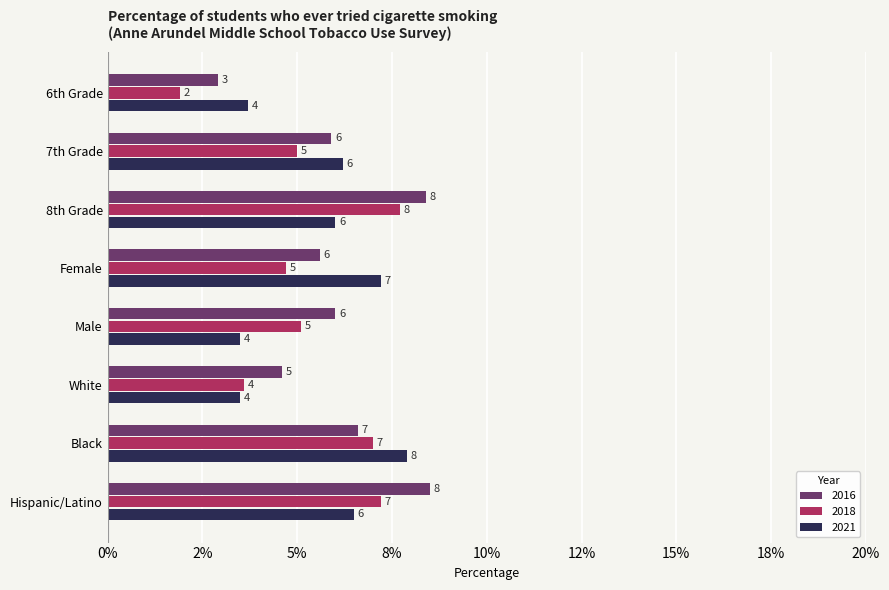

Which series has the widest spread of values?

2018